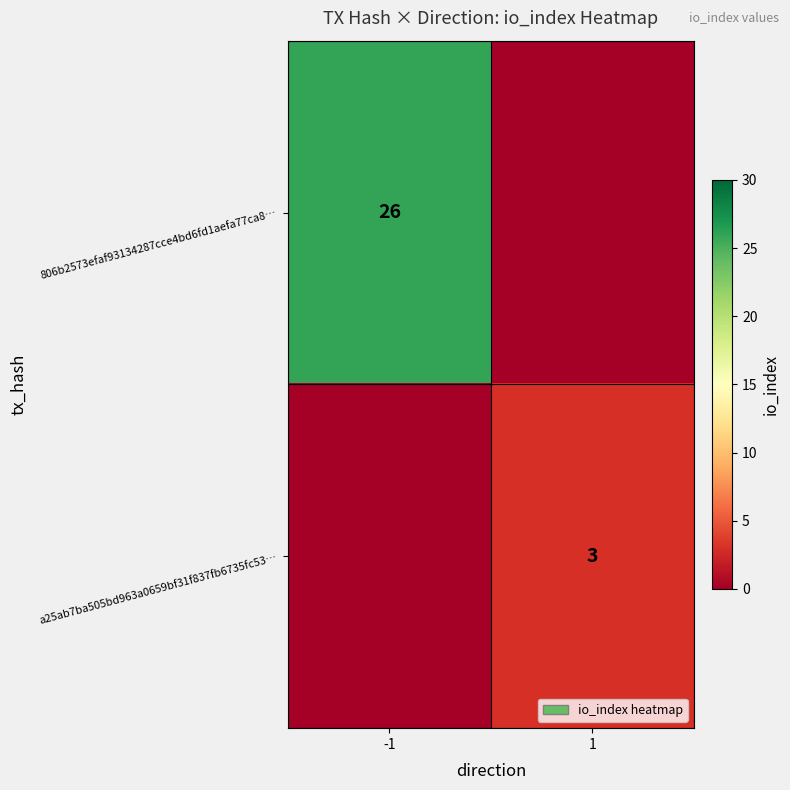

At how many categories does at least one series exceed 11?

1